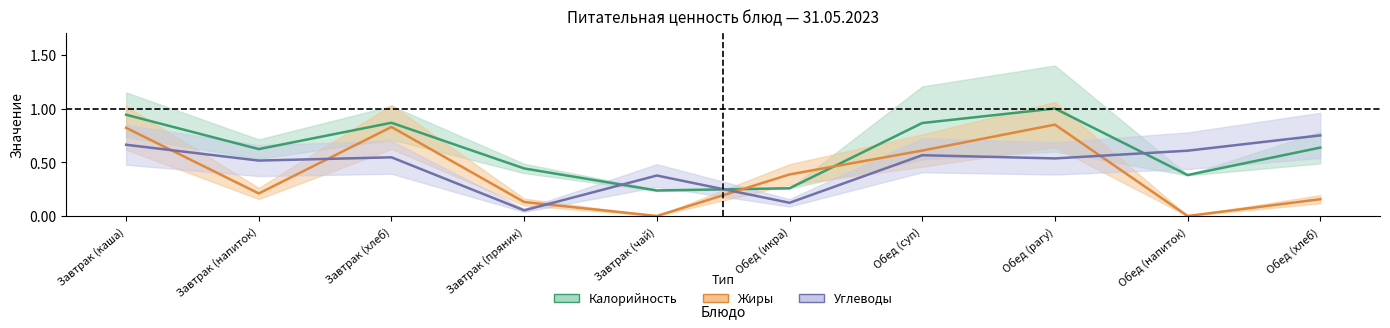

True or false: Углеводы has more than 0 points higher than both neighbors.

True